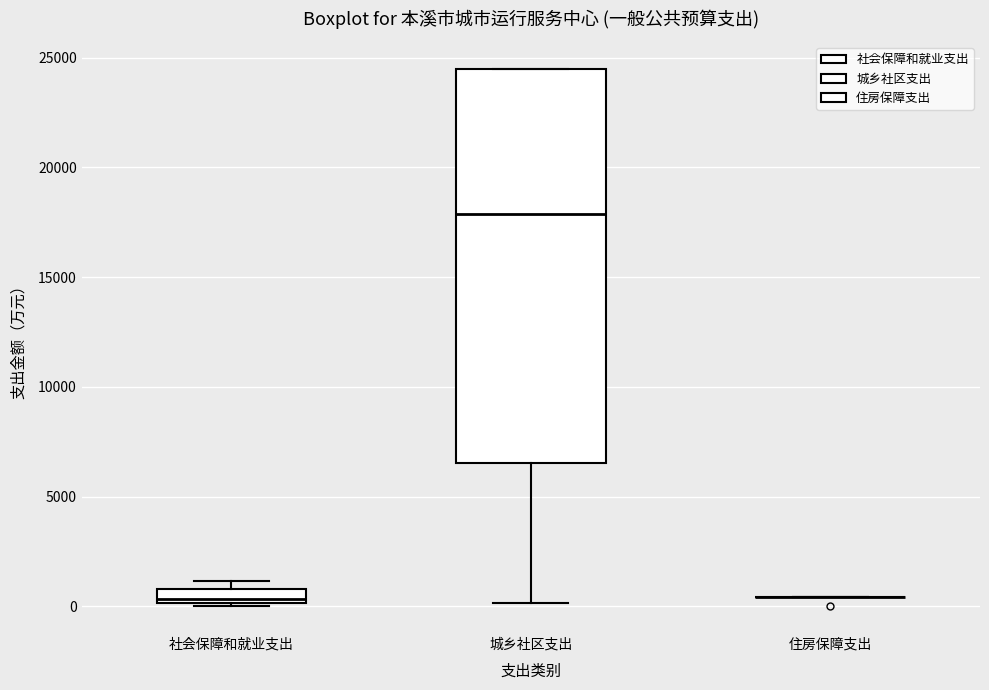

Where is the lower edge of the box for 社会保障和就业支出 on the y-axis? The values are not printed on the chart, so give them approximately, as read against the axis.

0